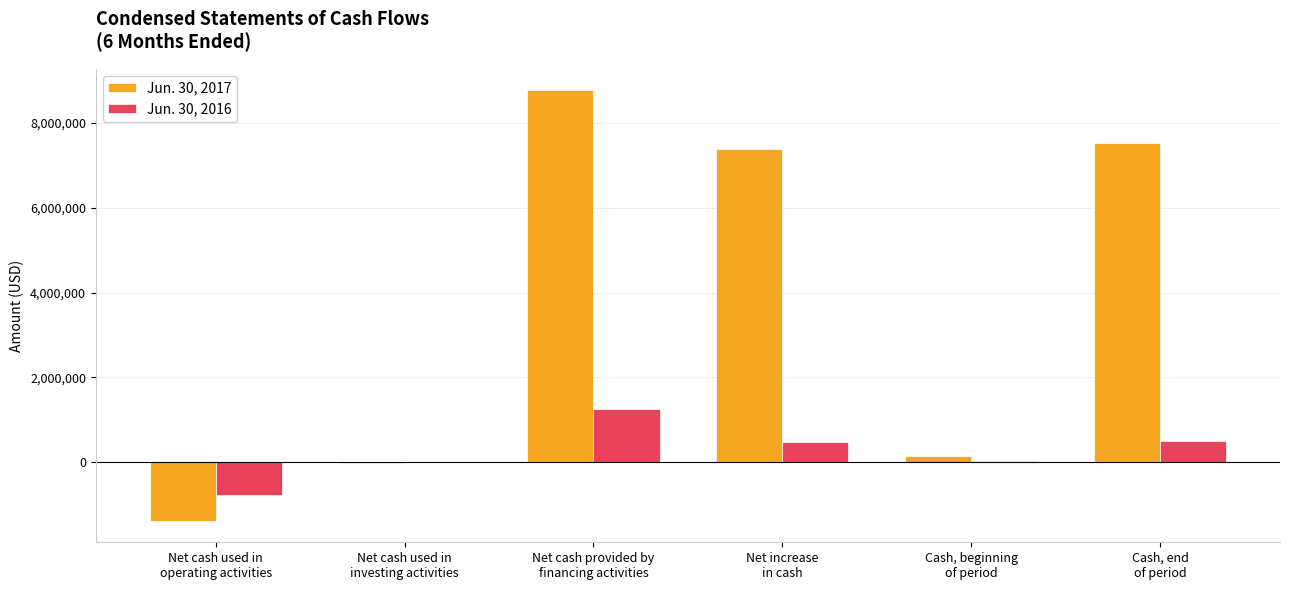

Is it true that Jun. 30, 2017 equals -1378720 at Net cash used in
operating activities?

True